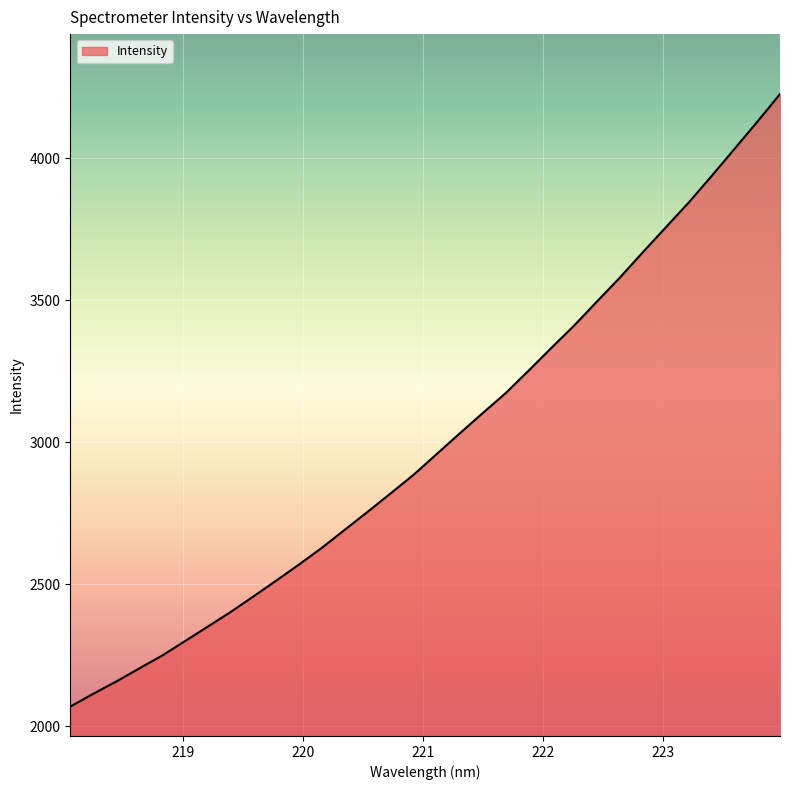

What is the smallest value displayed?

2069.1